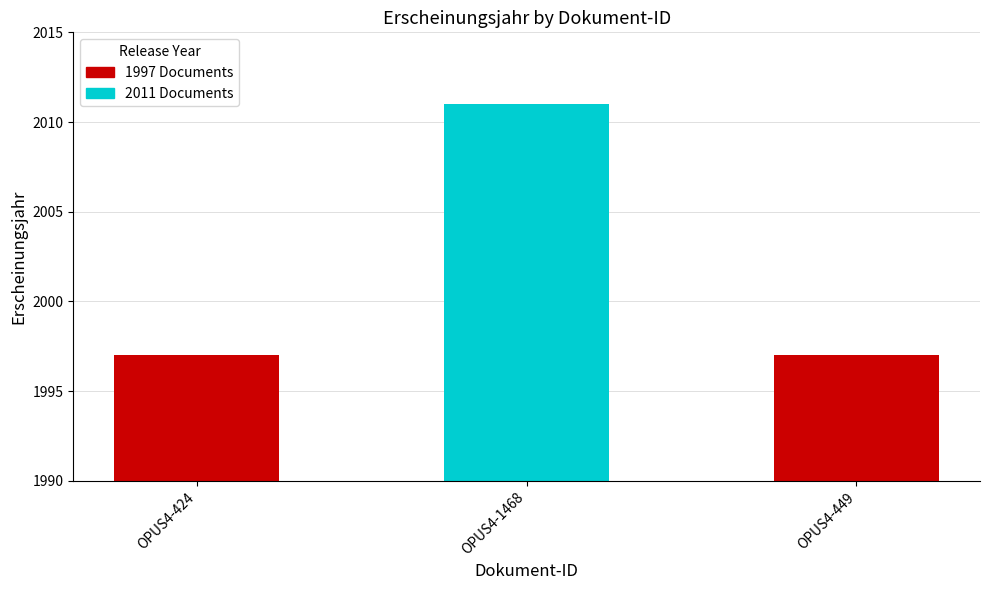

The value at OPUS4-449 is 1250. True or false?

False